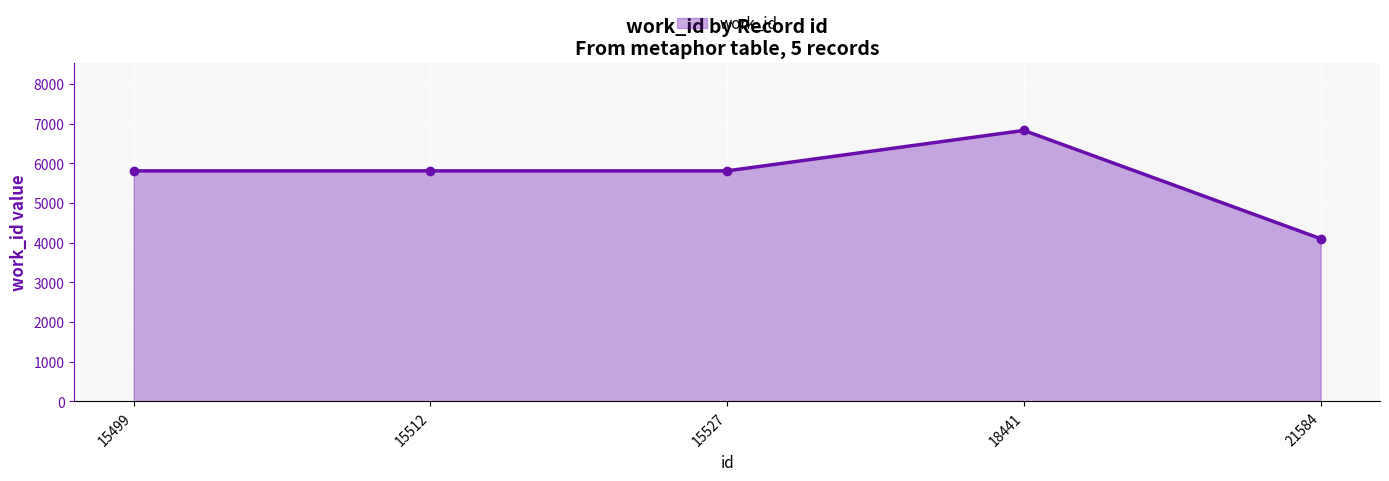

Which category has the lowest value across all series?

21584